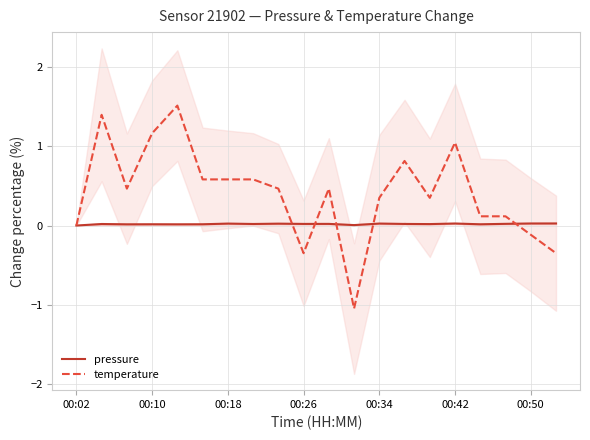

How many lines are shown in the chart?

2